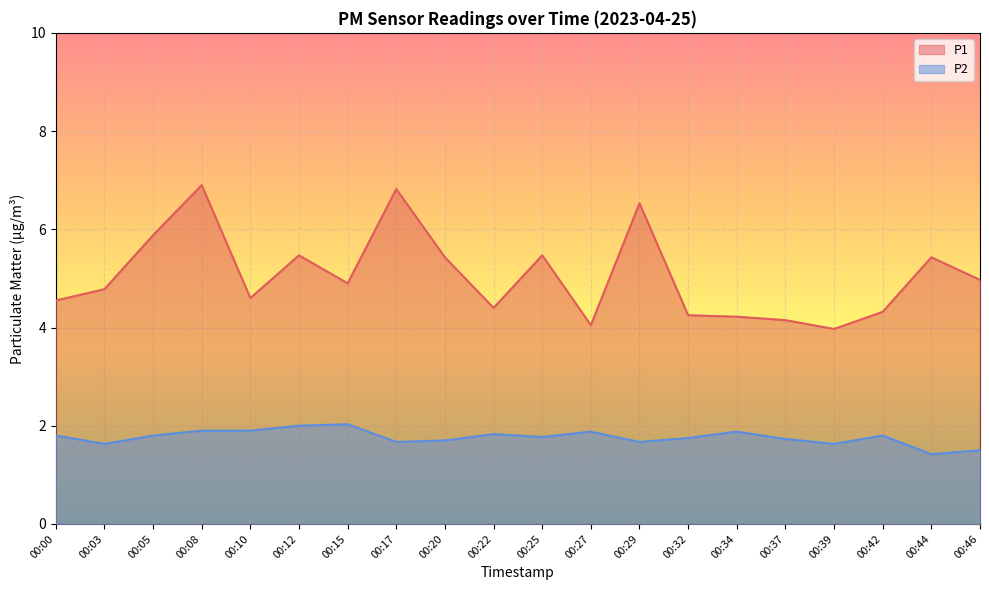

What is the difference between the P2 values at 00:20 and 00:39?

0.1